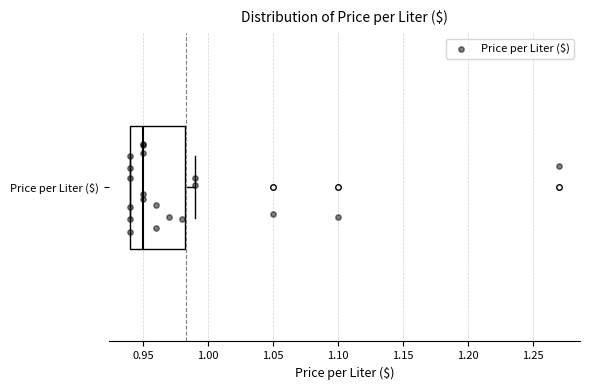

Where does the median line of the box for Price per Liter ($) sit on the x-axis? The values are not printed on the chart, so give them approximately, as read against the axis.

0.950